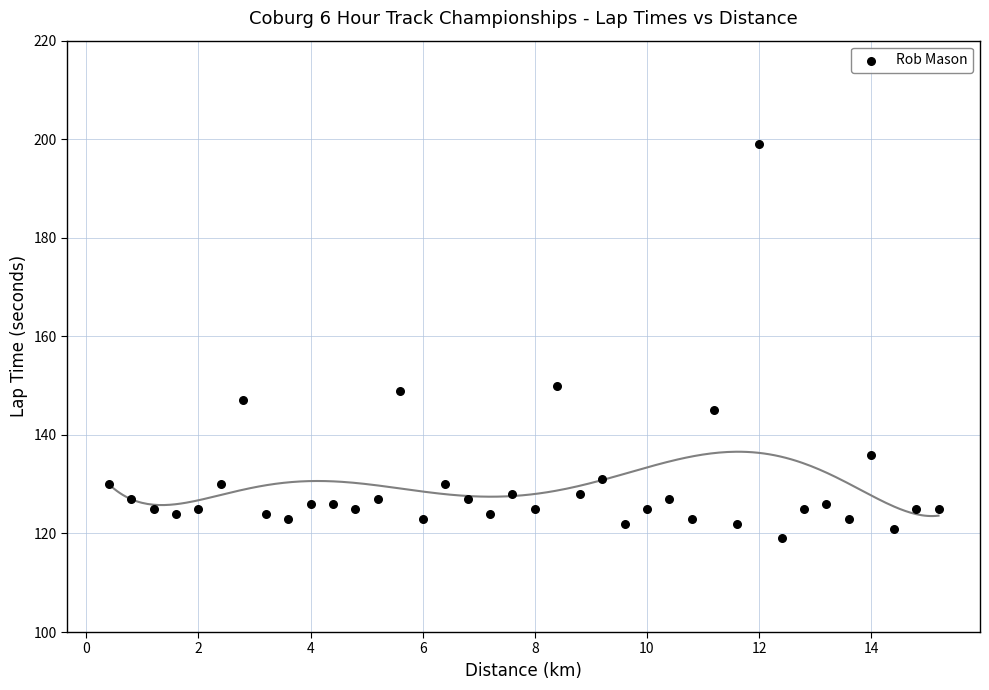

What is the range of Y values (max minus min)?

80